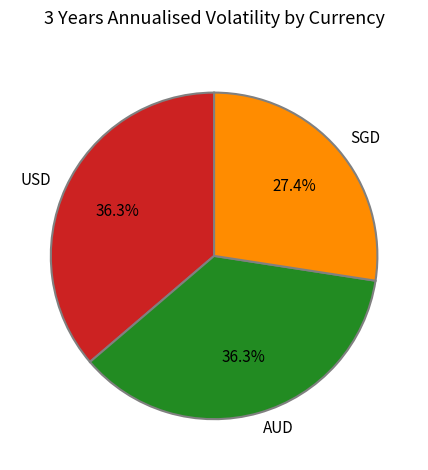

Which category has the smallest portion of the pie?

SGD